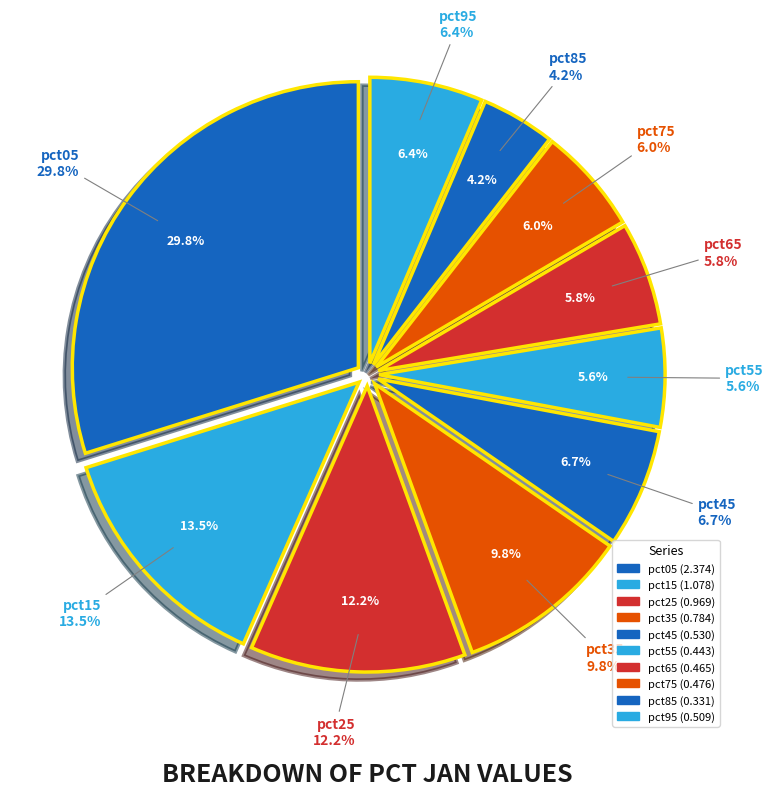

Rank the categories by value from lowest to highest.

pct85, pct55, pct65, pct75, pct95, pct45, pct35, pct25, pct15, pct05